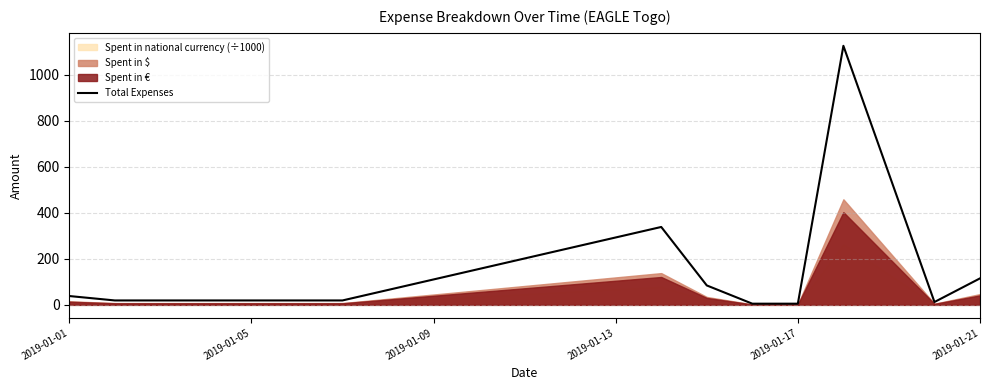

At which label does the data first exceed 38?

2019-01-01